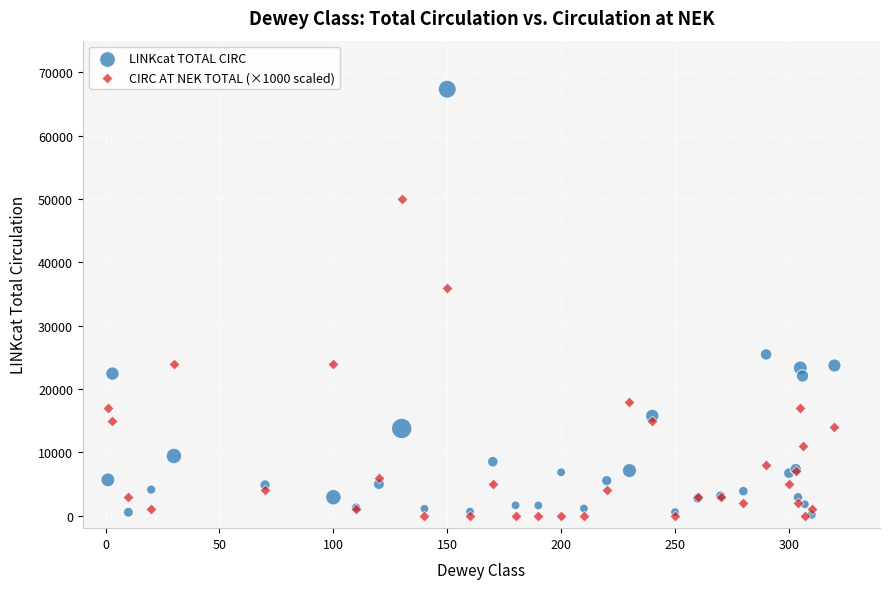

In the LINKcat TOTAL CIRC series, what Y value is closest to 33735?

25445